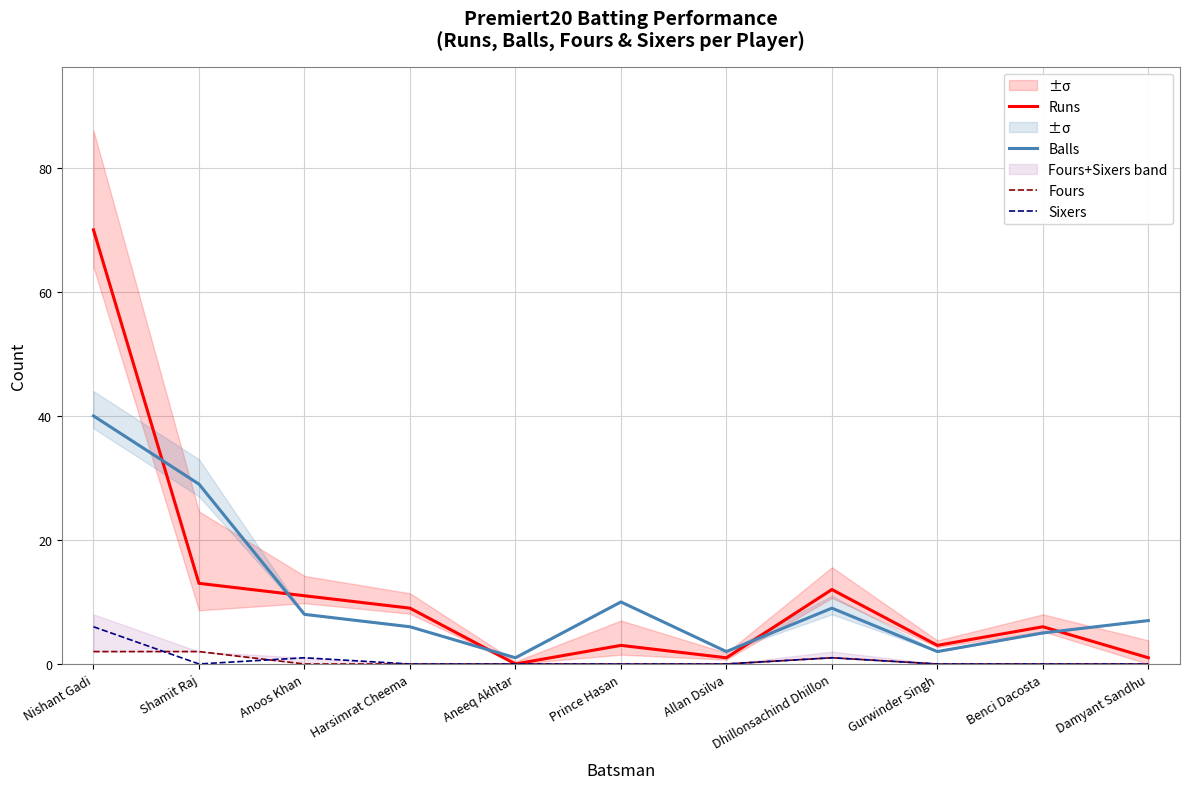

What is the label of the 7th point from the left?

Allan Dsilva